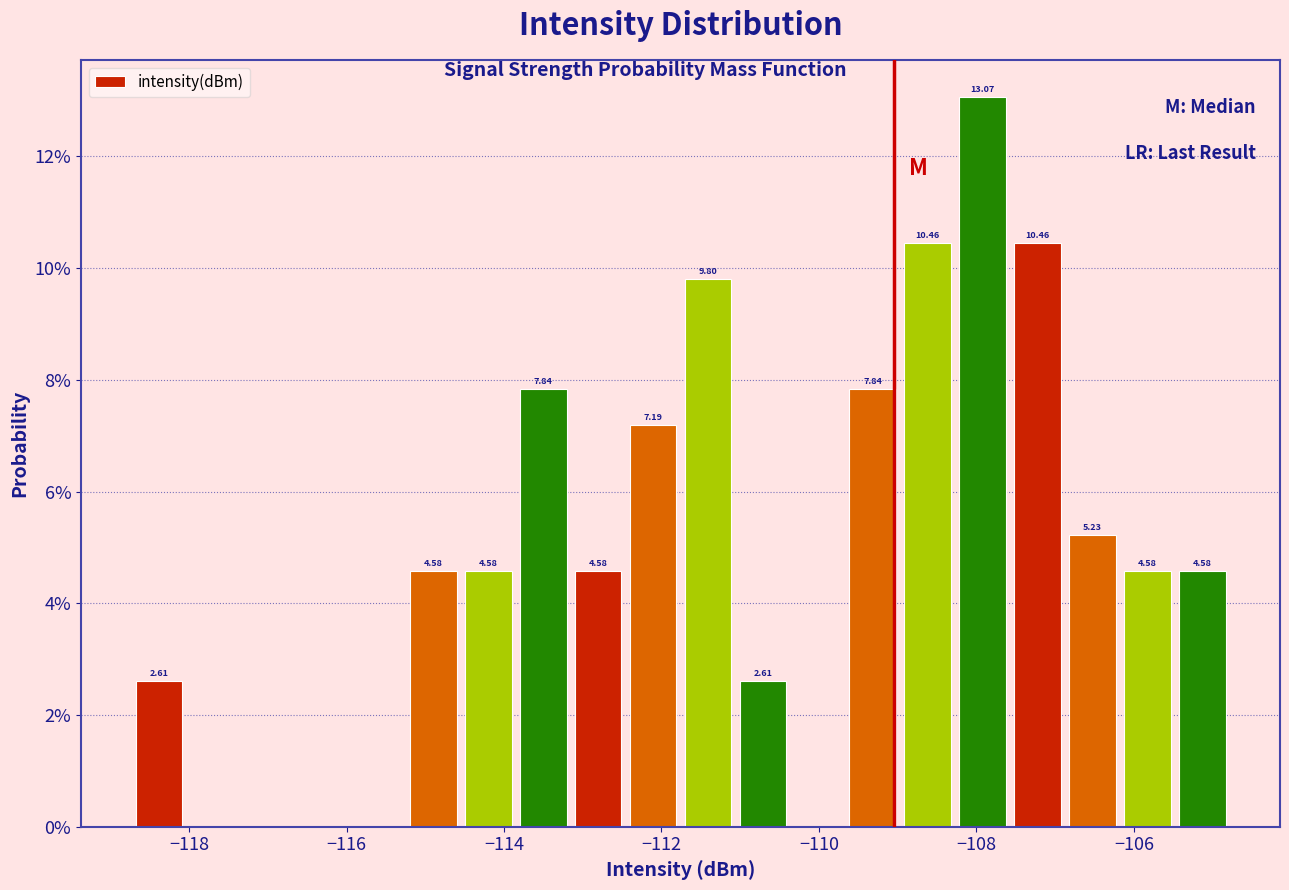

Around what value on the x-axis is the tallest bar? Give the approximate position of its centre, as read against the axis.

-108.0